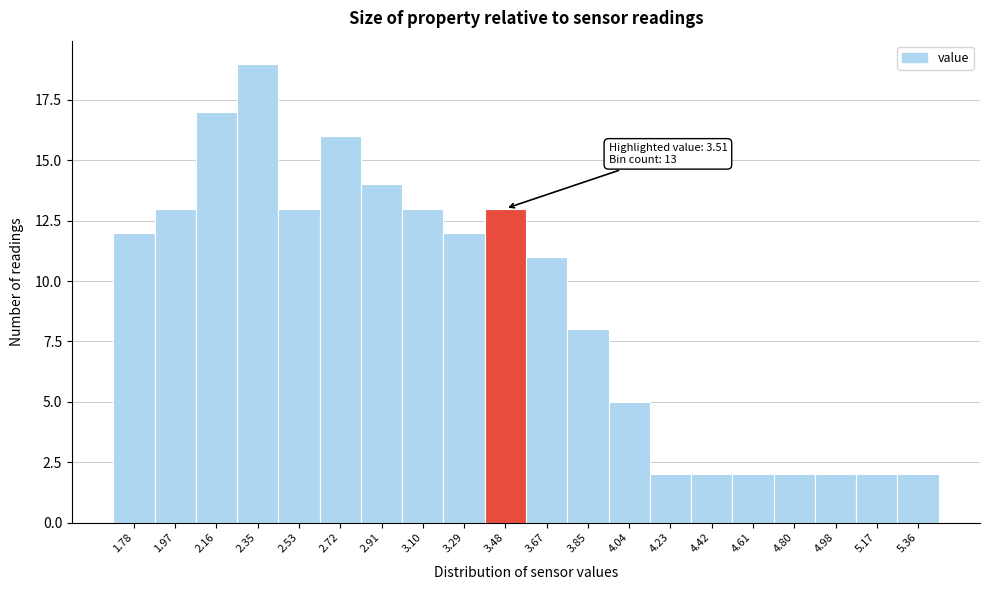

Reading left to right, what are all the values shown in this chart?

1.78=12	1.97=13	2.16=17	2.35=19	2.53=13	2.72=16	2.91=14	3.10=13	3.29=12	3.48=13	3.67=11	3.85=8	4.04=5	4.23=2	4.42=2	4.61=2	4.80=2	4.98=2	5.17=2	5.36=2